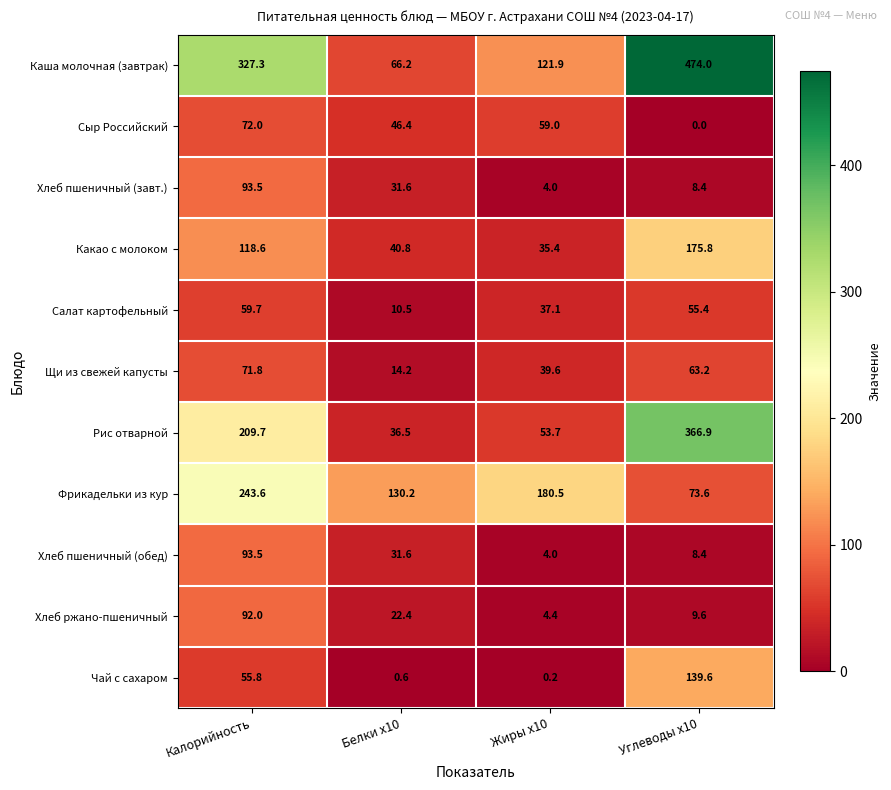

What is the difference between the maximum and minimum values in the Чай с сахаром series?

139.4